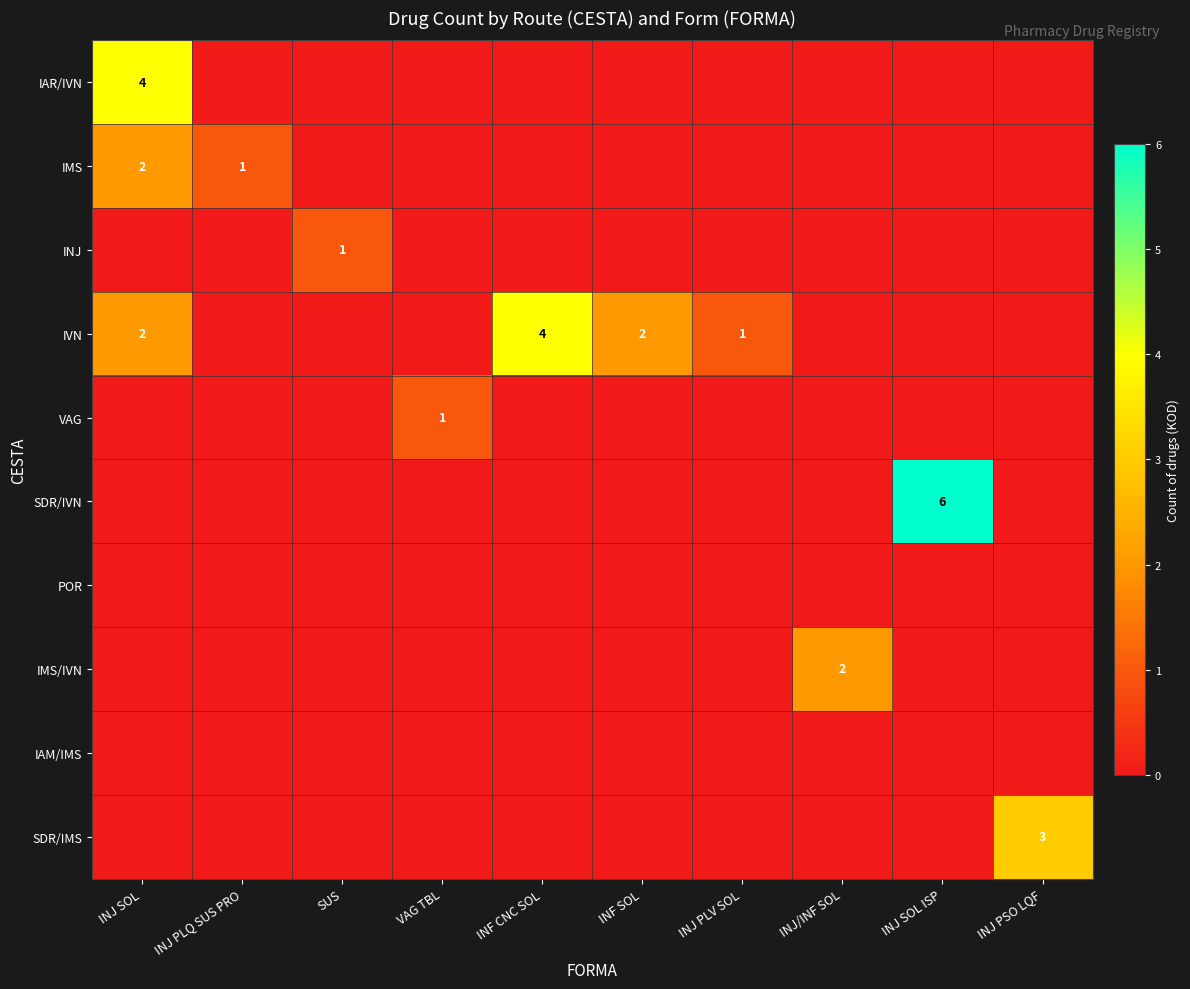

The value of VAG at VAG TBL is 0. True or false?

False